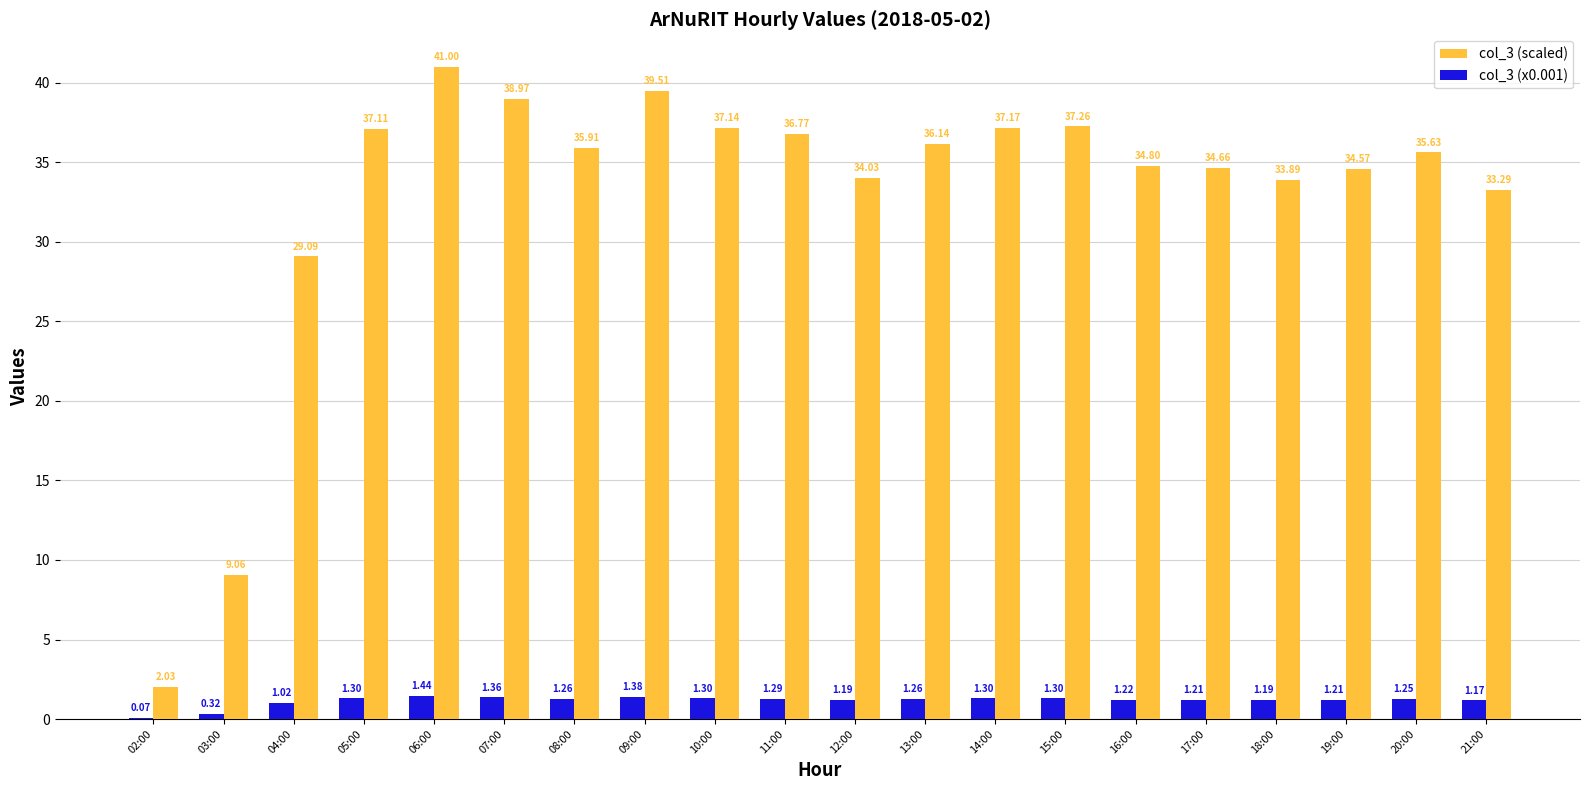

Which series changed the most between 15:00 and 19:00?

col_3 (scaled)